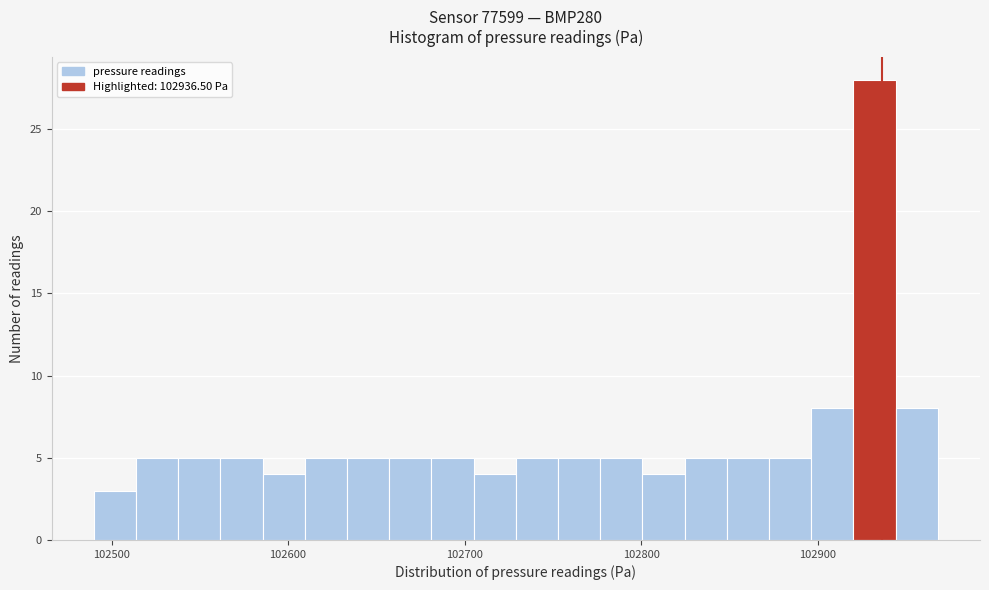

Around what value on the x-axis is the tallest bar? Give the approximate position of its centre, as read against the axis.

102930